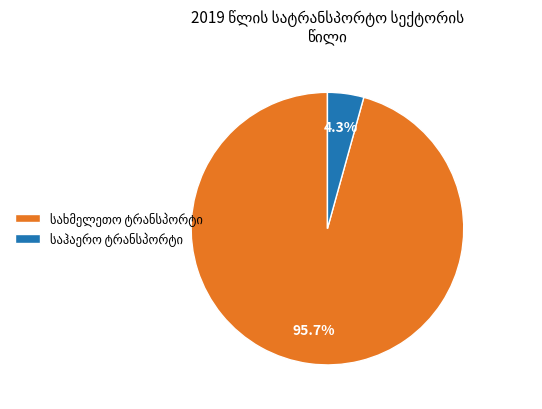

To the nearest percent, what is the average slice percentage?

50%